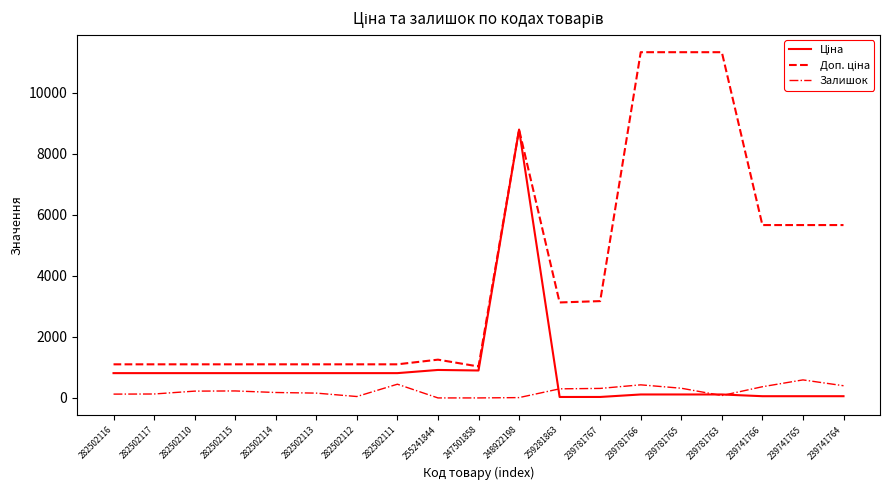

What is the greatest value displayed?

11334.0